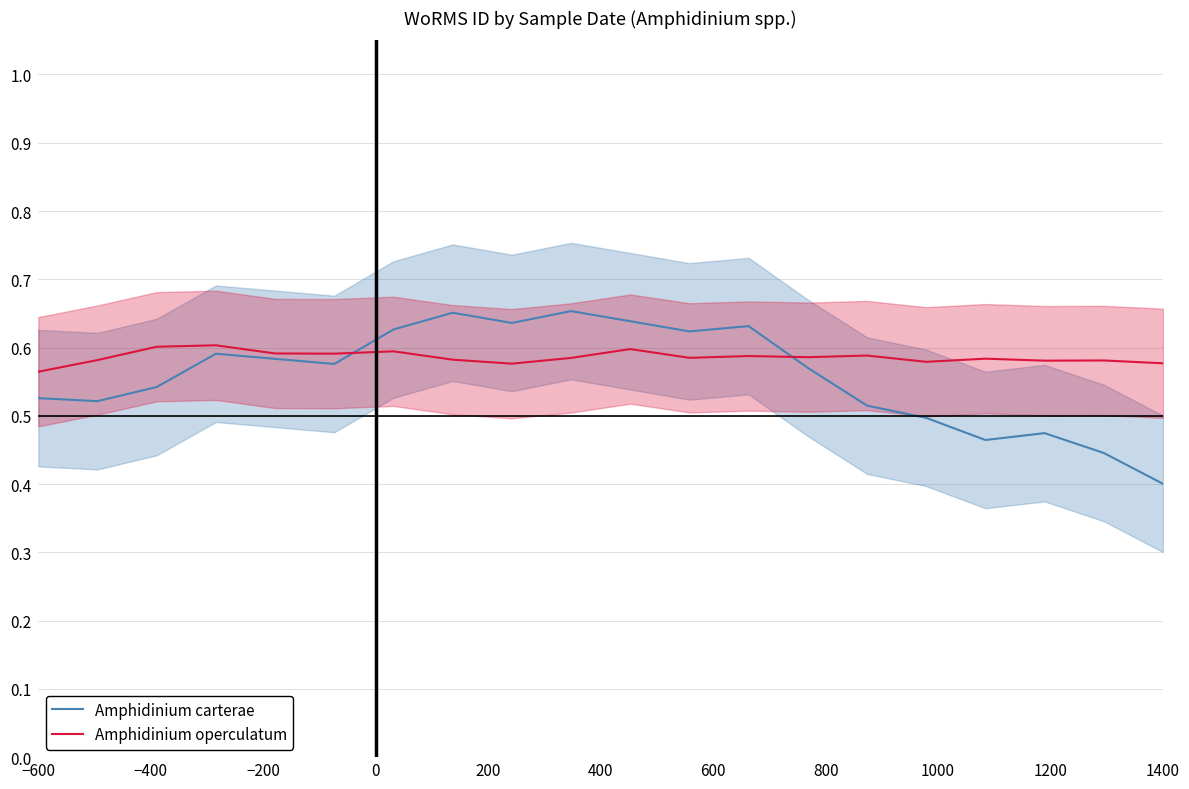

At which label is Amphidinium carterae closest to 0?

1400